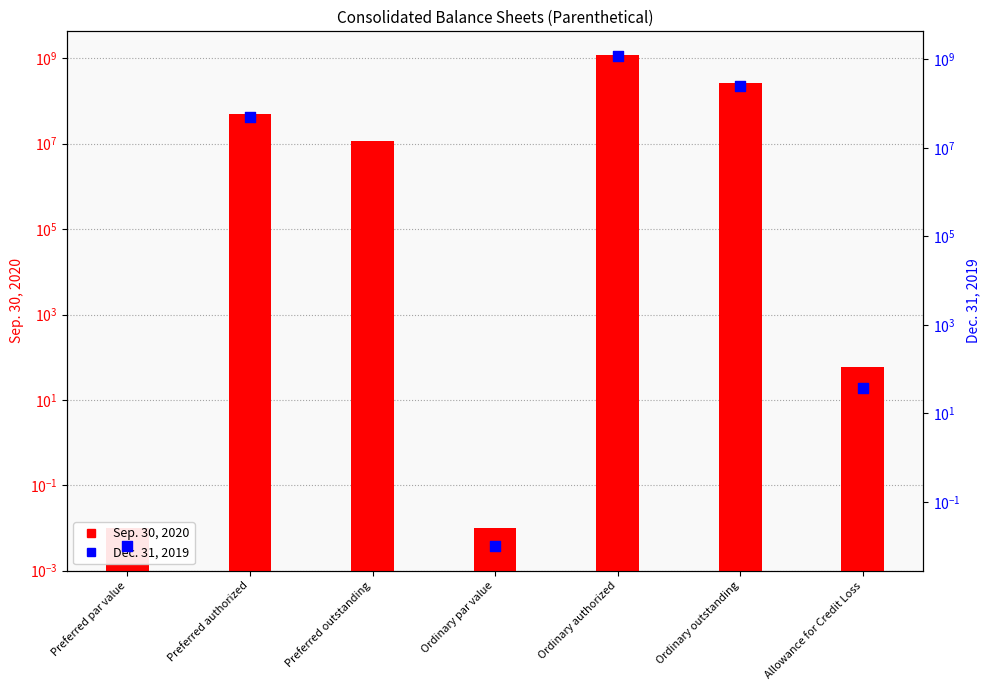

Which series reaches the minimum Y coordinate?

Dec. 31, 2019